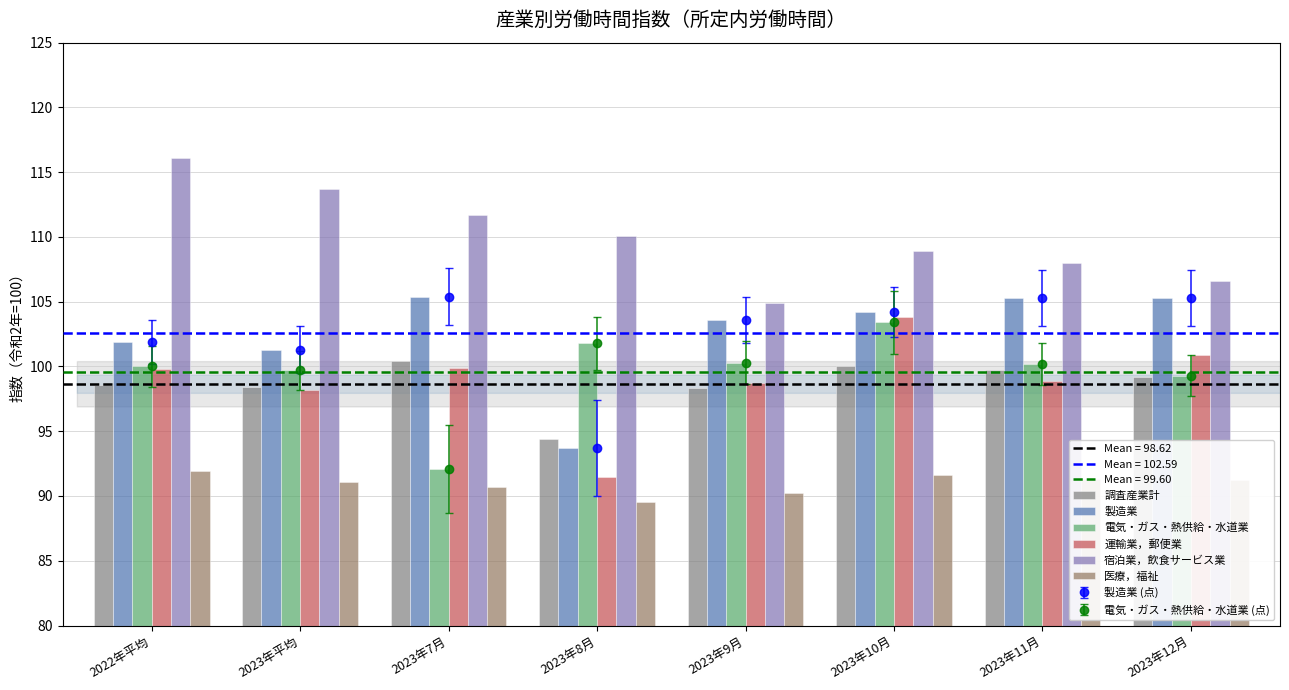

Which has a higher value, 2023年7月 or 2023年10月?

2023年7月